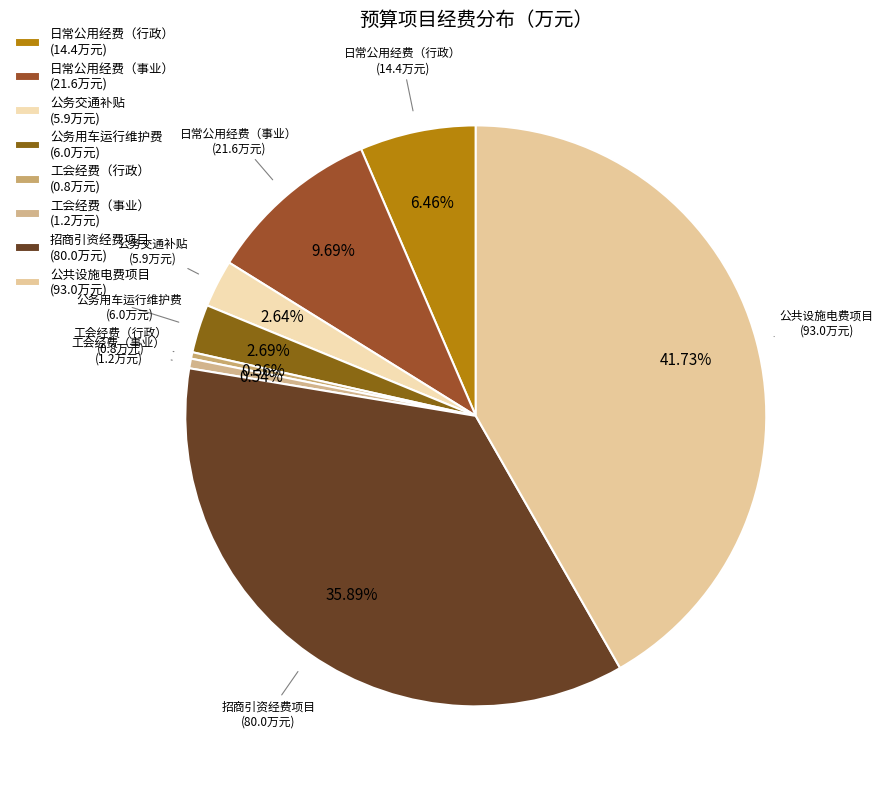

Does 日常公用经费（行政） (14.4万元) account for over 50% of the chart?

No